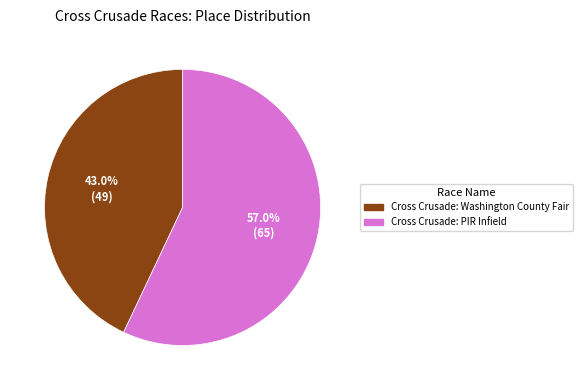

To the nearest percent, what is the combined percentage of Cross Crusade: PIR Infield and Cross Crusade: Washington County Fair?

100%